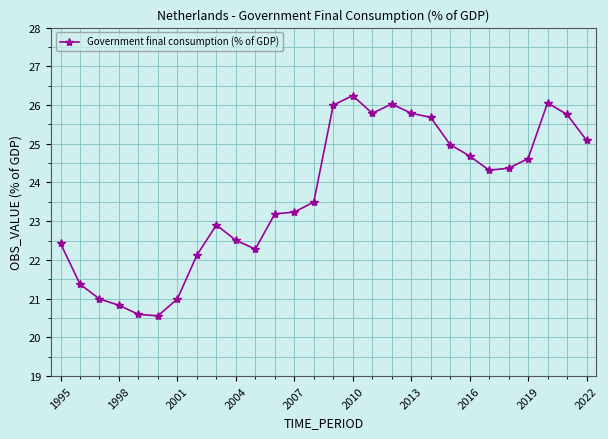

What is the greatest value displayed?

26.2